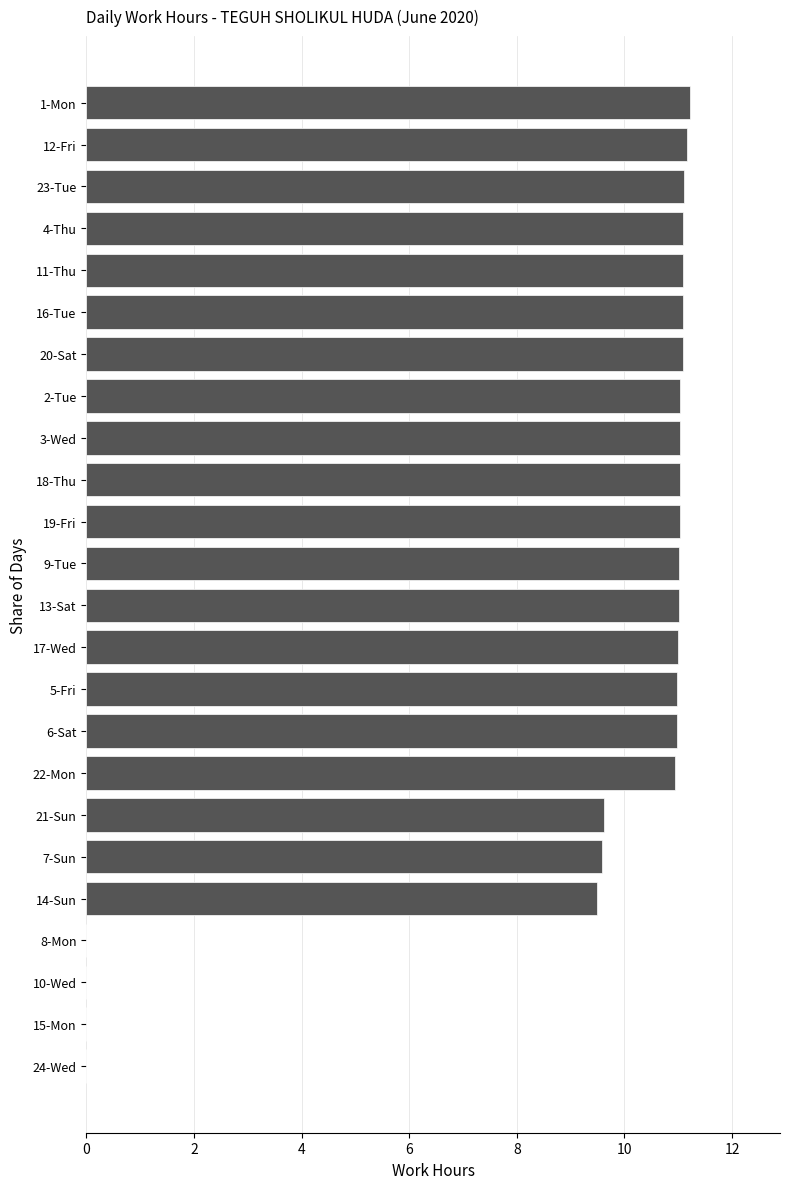

Does the chart contain stacked bars?

No